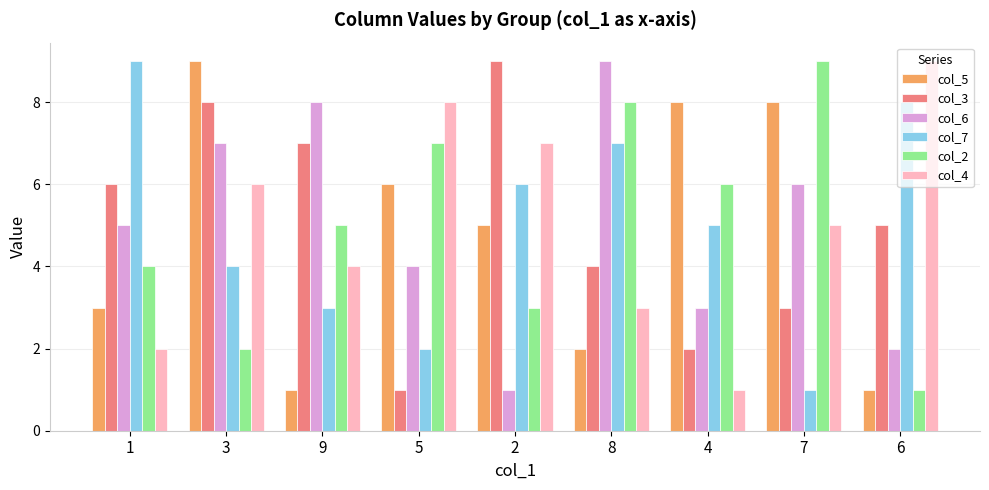

Between 9 and 4, which series saw the biggest shift?

col_5